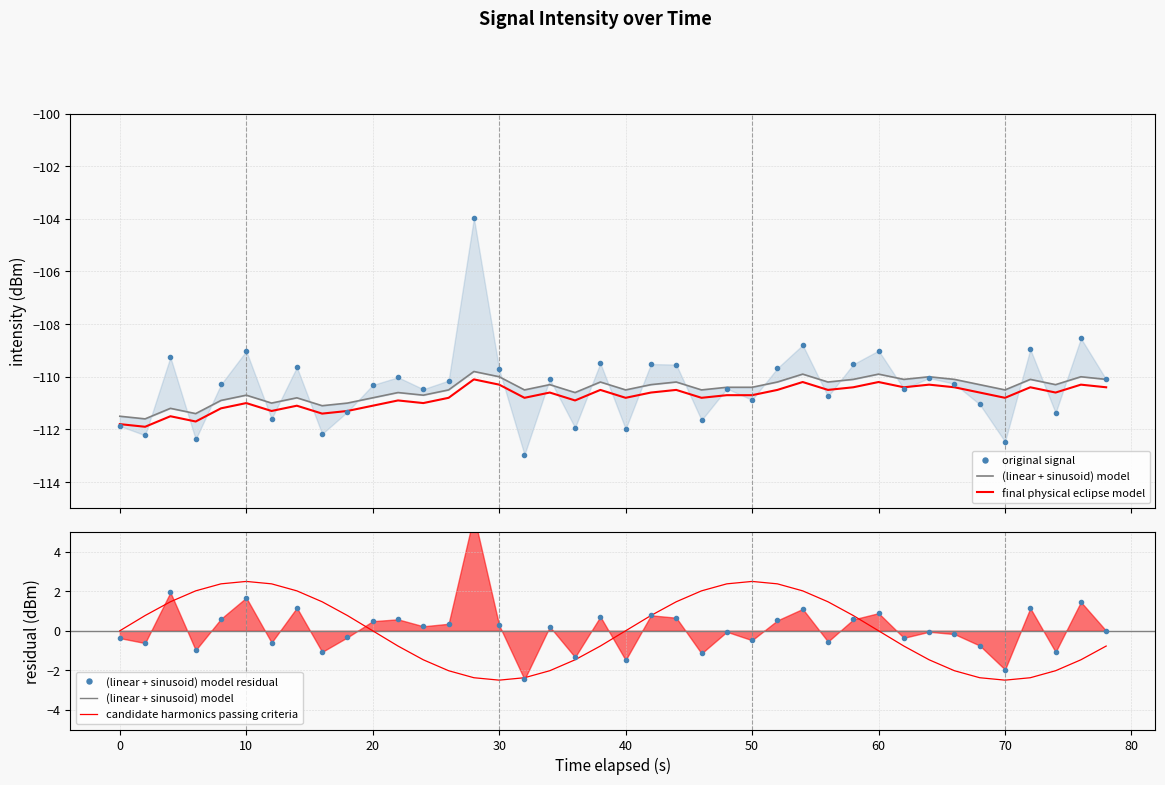

What is the maximum value for final physical eclipse model?

-110.1